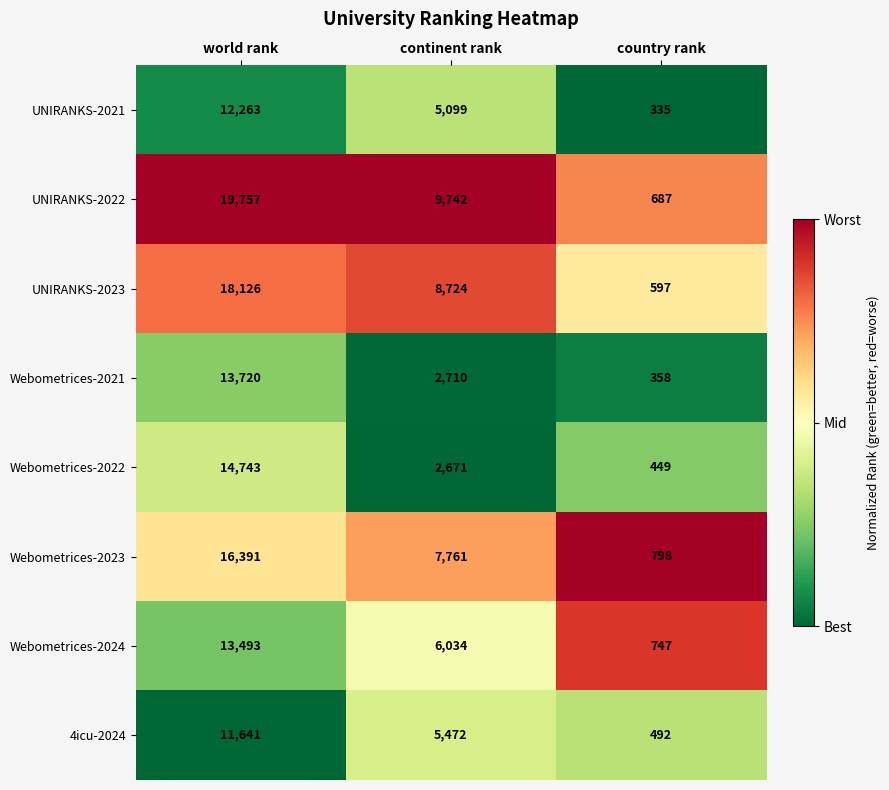

Reading left to right, extract all data points from this chart.

UNIRANKS-2021: world rank=12263	continent rank=5099	country rank=335
UNIRANKS-2022: world rank=19757	continent rank=9742	country rank=687
UNIRANKS-2023: world rank=18126	continent rank=8724	country rank=597
Webometrices-2021: world rank=13720	continent rank=2710	country rank=358
Webometrices-2022: world rank=14743	continent rank=2671	country rank=449
Webometrices-2023: world rank=16391	continent rank=7761	country rank=798
Webometrices-2024: world rank=13493	continent rank=6034	country rank=747
4icu-2024: world rank=11641	continent rank=5472	country rank=492